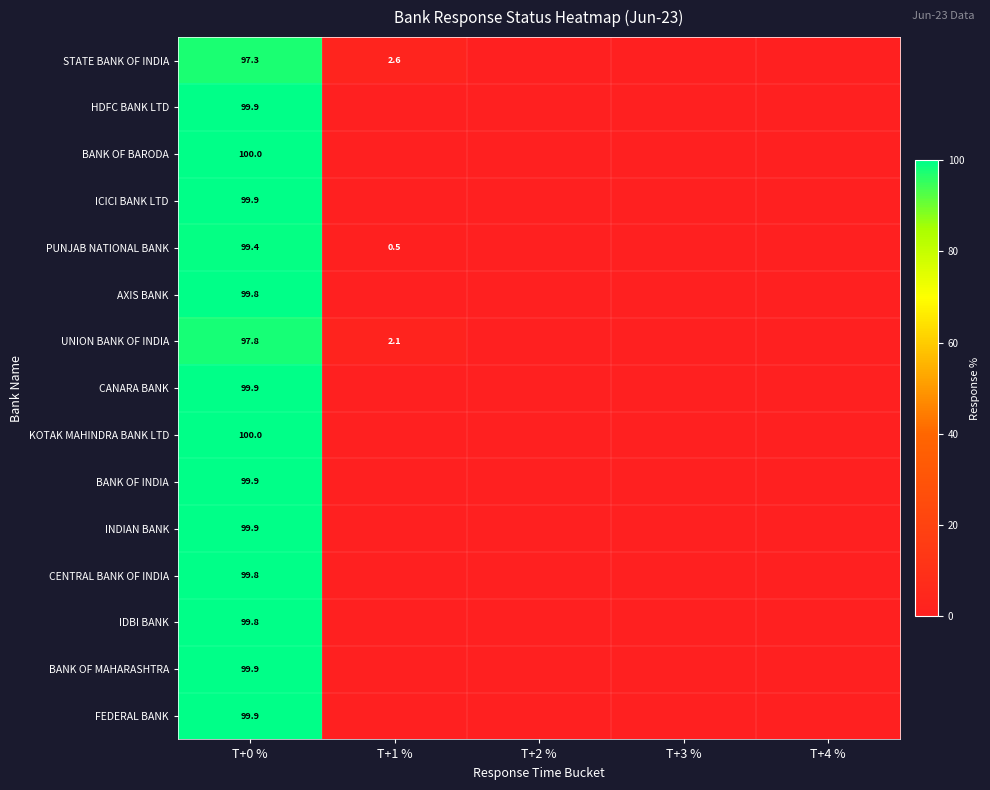

At which label does PUNJAB NATIONAL BANK reach its peak?

T+0 %